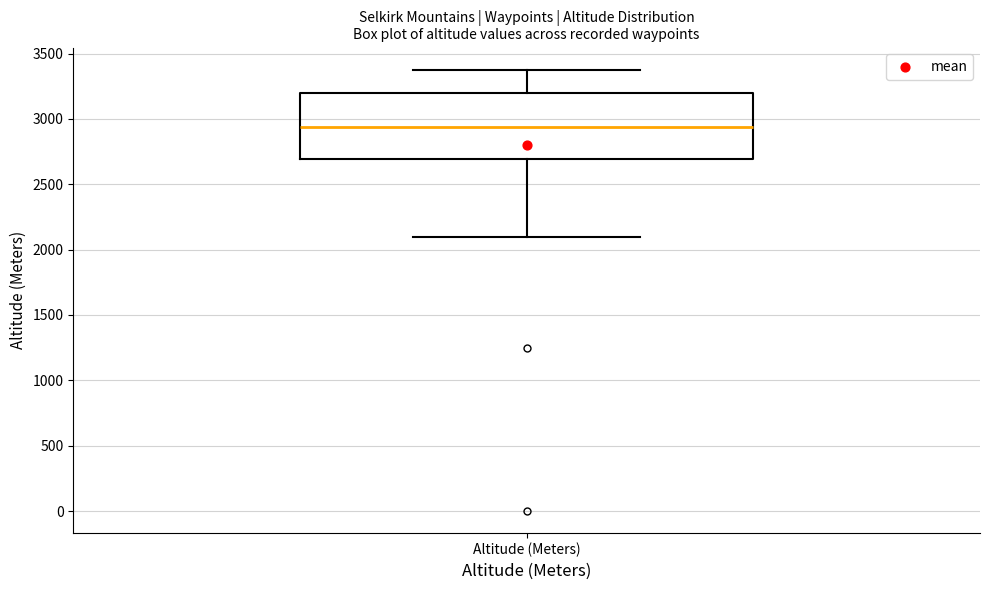

Transcribe this box plot: give where the median line is, the range the box spans, and where the two whiskers end, as read against the y-axis. The values are not printed on the chart, so give them approximately, as read against the axis.

median 2950, box 2700 to 3200, whiskers 2100 to 3400